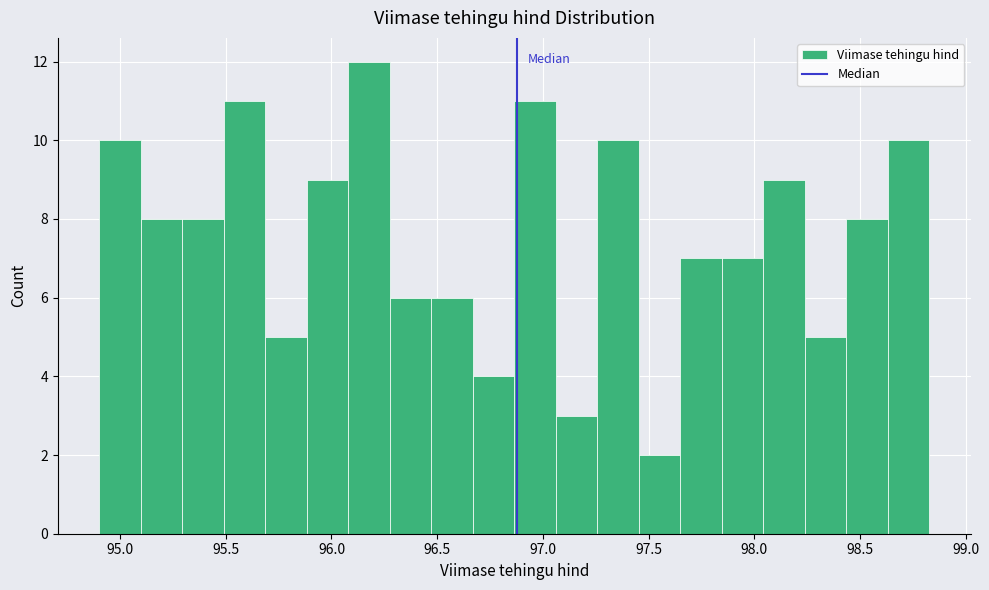

Read against the x-axis, roughly where is the centre of the tallest bar?

96.20